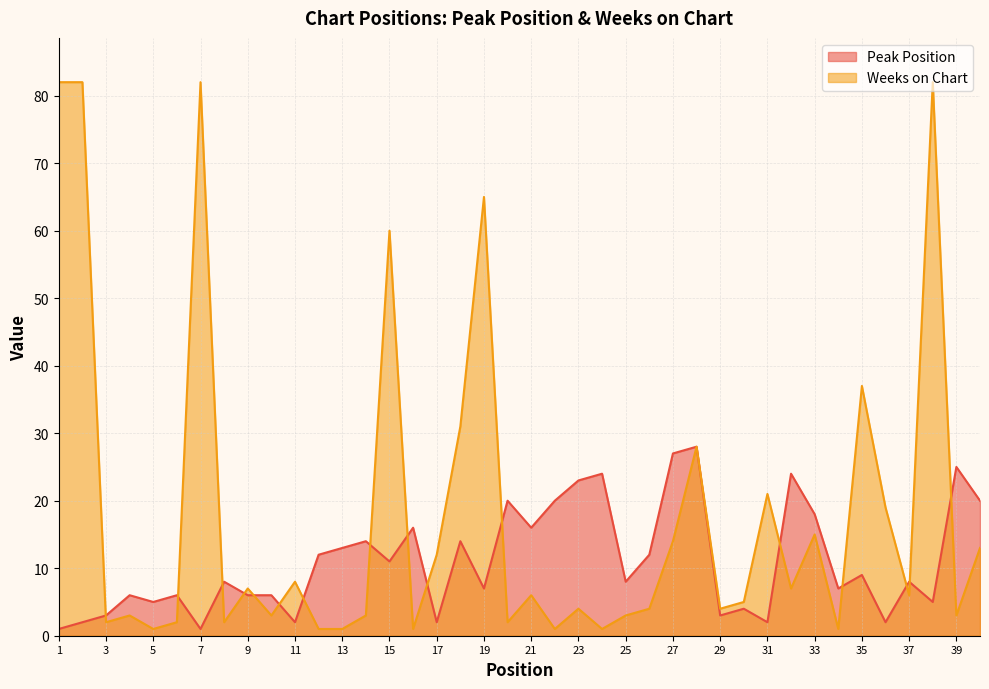

Count the number of categories in the chart.

40